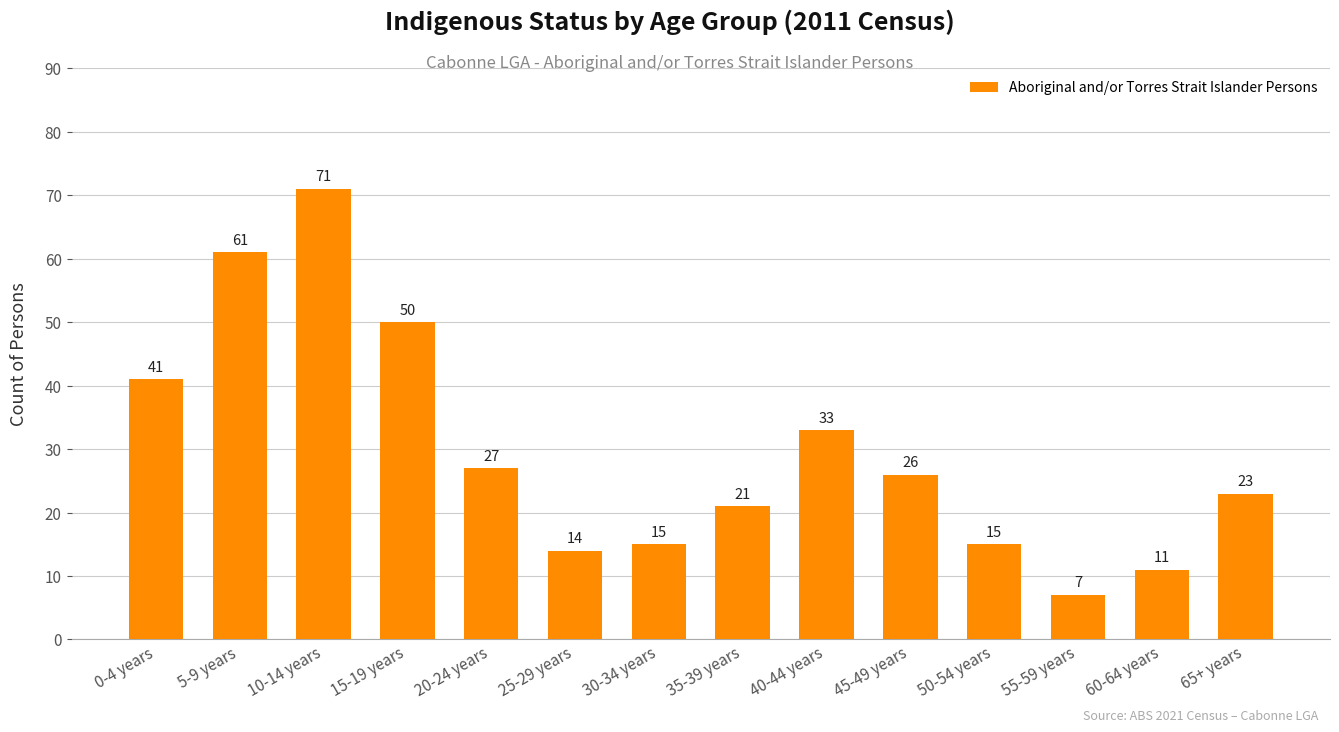

Does the chart contain stacked bars?

No